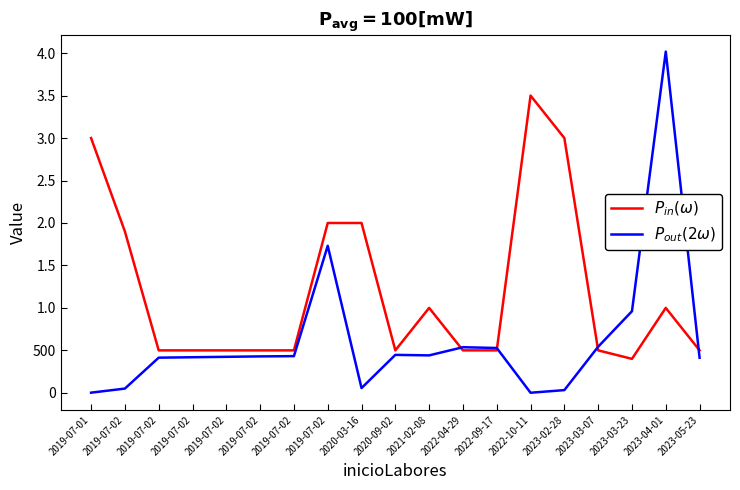

Does the chart have visible grid lines?

No